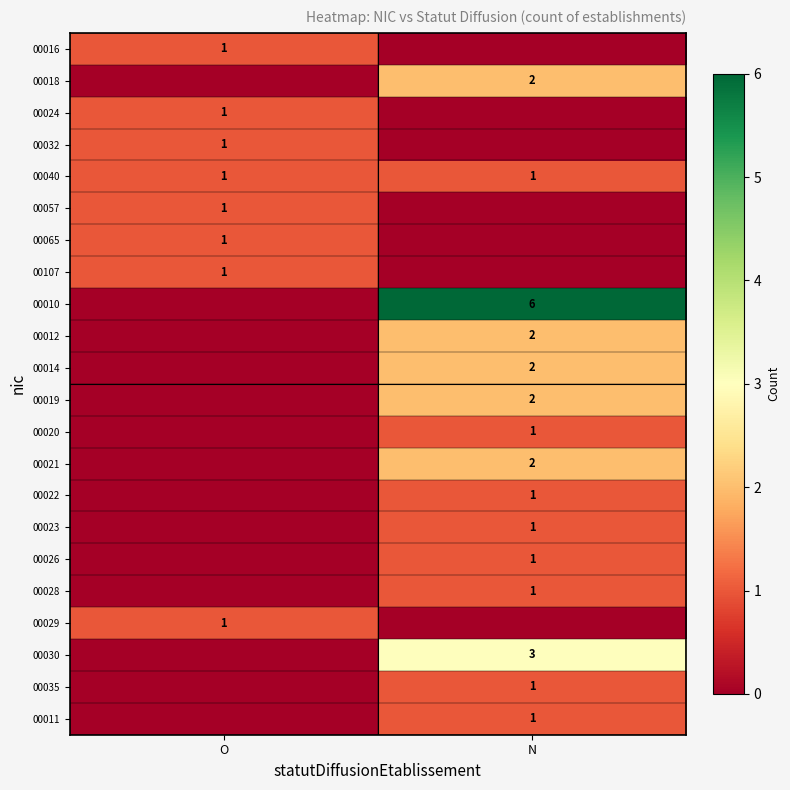

True or false: 00040 has a value of 2 at N.

False